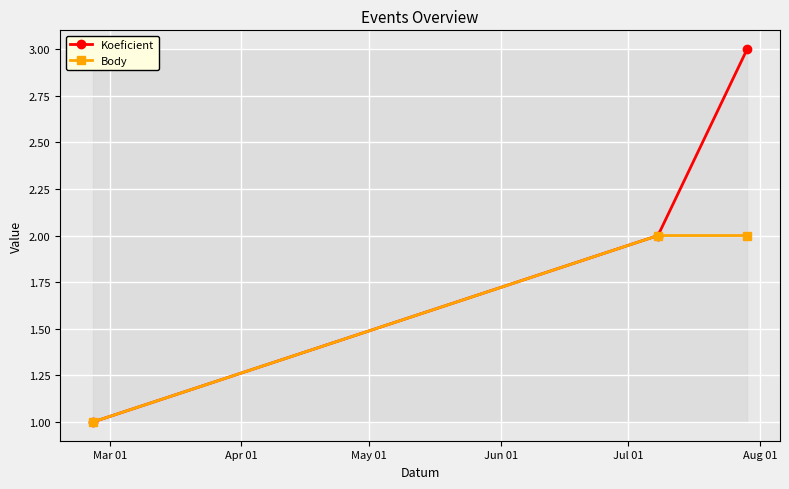

What is the maximum value shown in the chart?

3